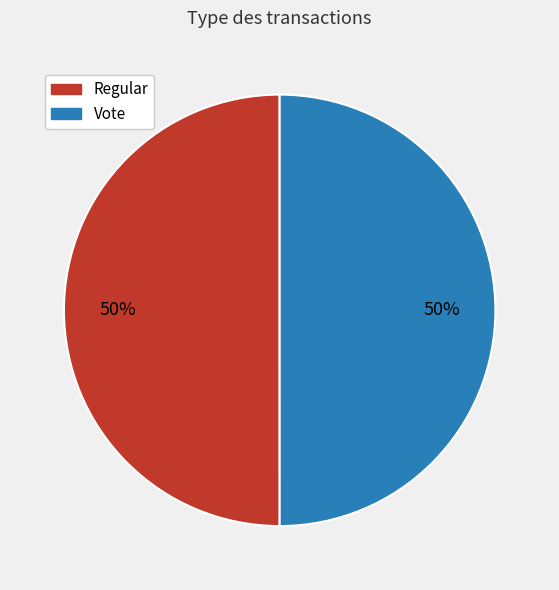

How many slices are in this pie chart?

2